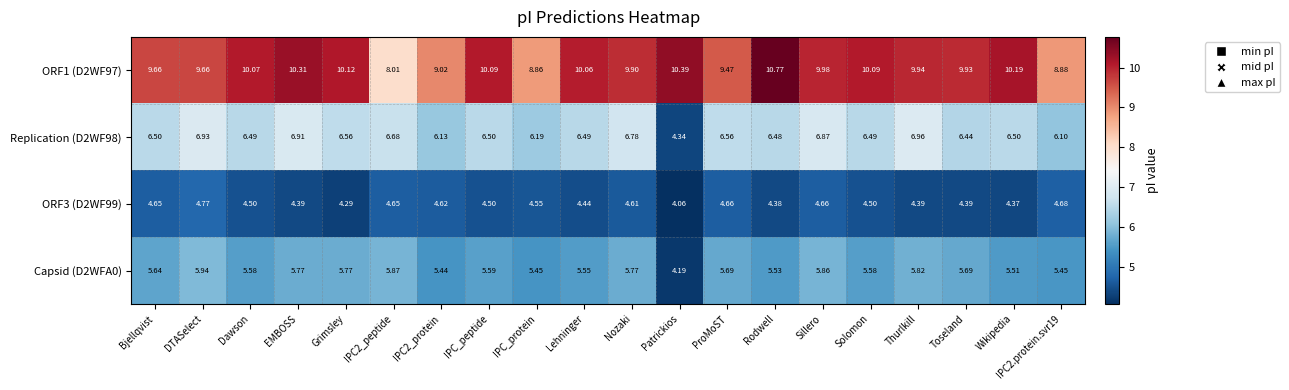

Which category has the lowest value across all series?

Patrickios